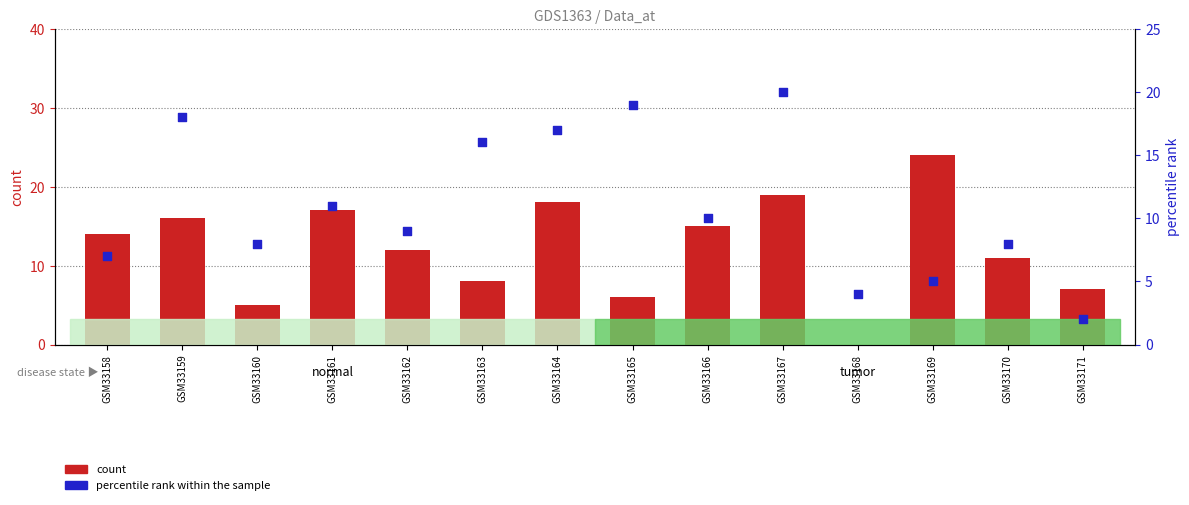

Which series reaches the minimum Y coordinate?

count